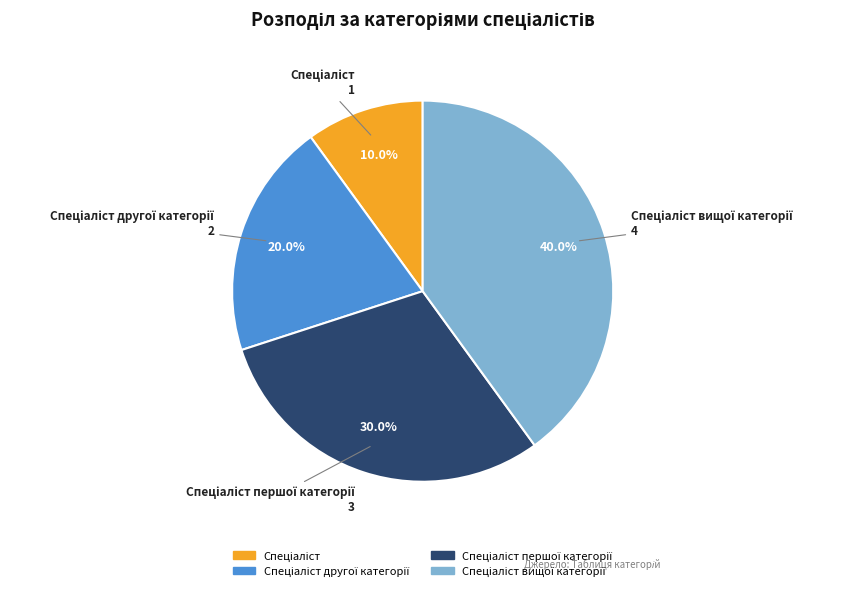

Is there a majority slice in this chart?

No